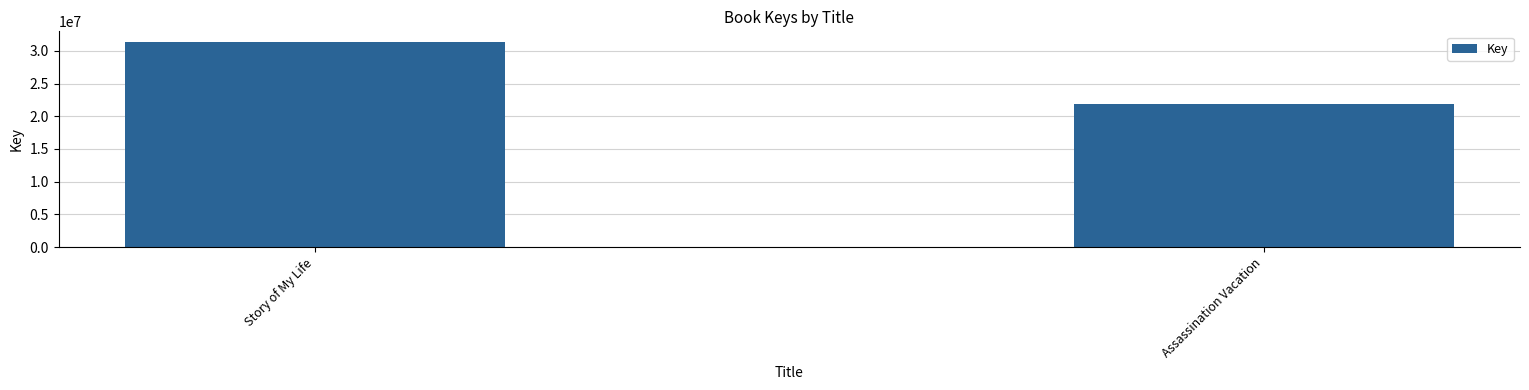

Rank the categories by value from lowest to highest.

Assassination Vacation, Story of My Life